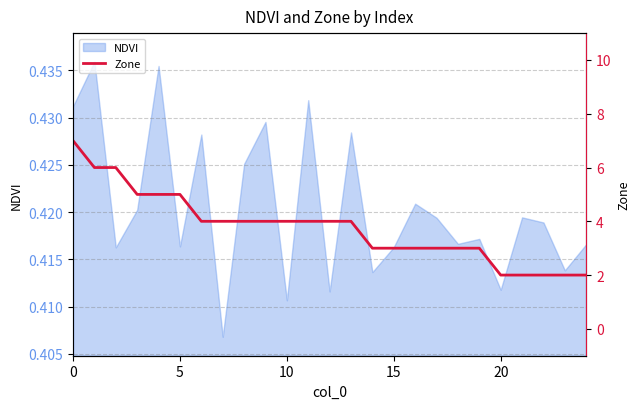

What is the label of the 8th point from the left?

7